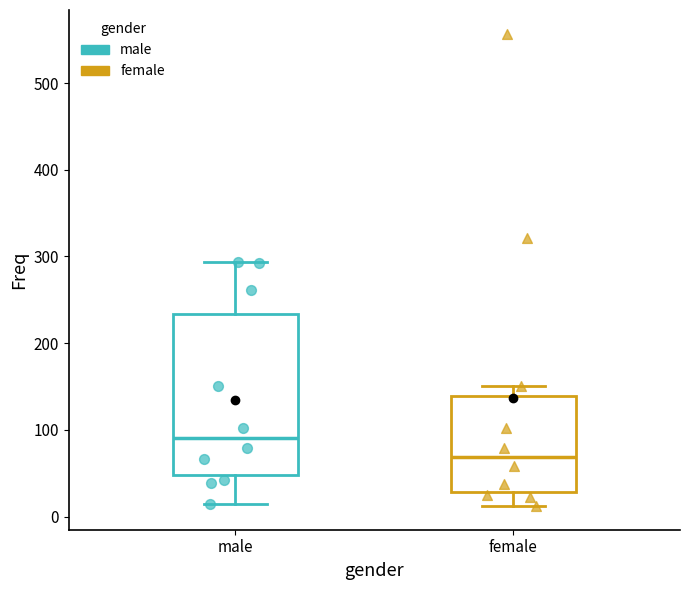

Which box is the tallest, from its lower edge to its upper edge?

male